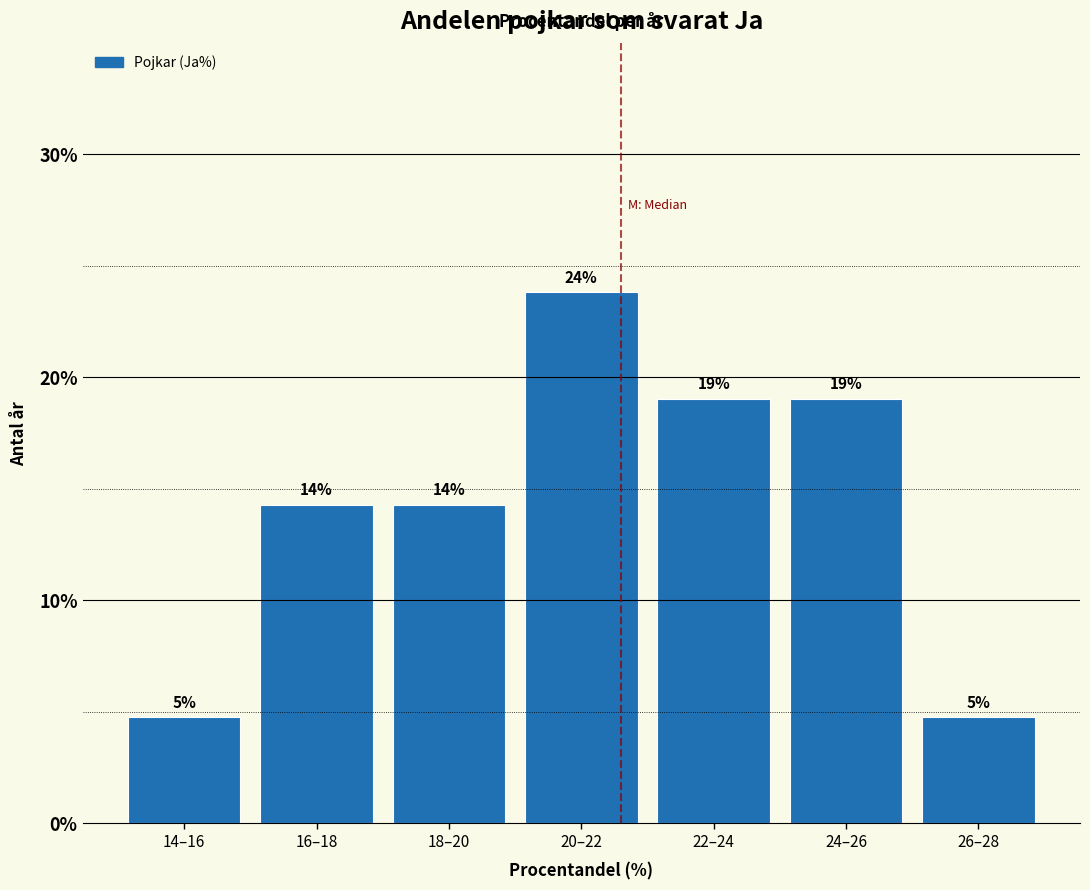

How many bars are there in total?

7